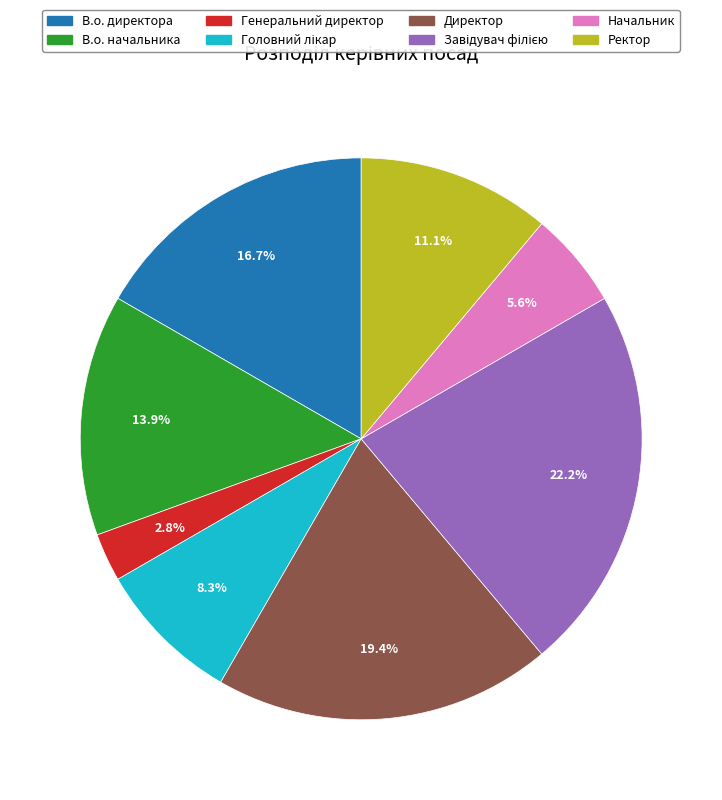

Between Директор and Генеральний директор, which is larger?

Директор